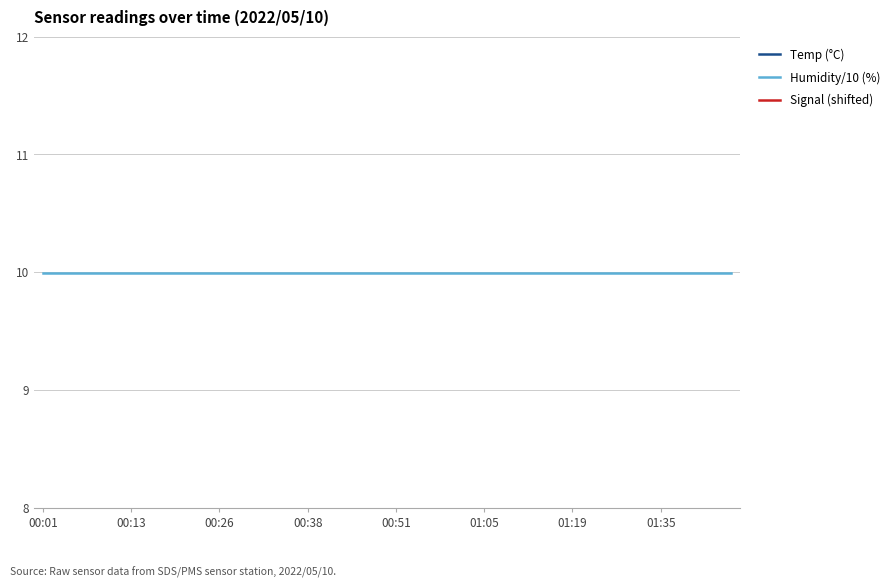

What is the sum of the Signal (shifted) values at 31 and 32?

28.0